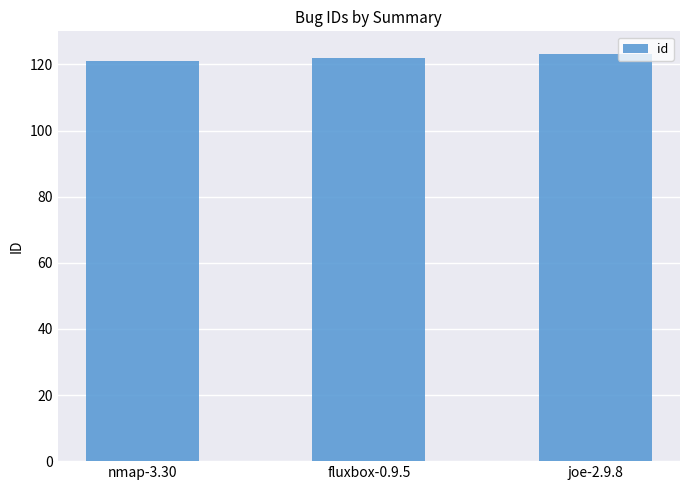

What is the label of the 1st bar from the left?

nmap-3.30